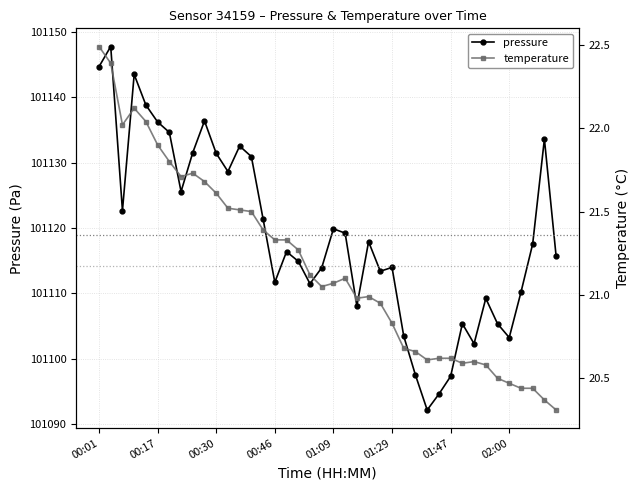

The value of pressure at 14 is 101121.4. True or false?

True